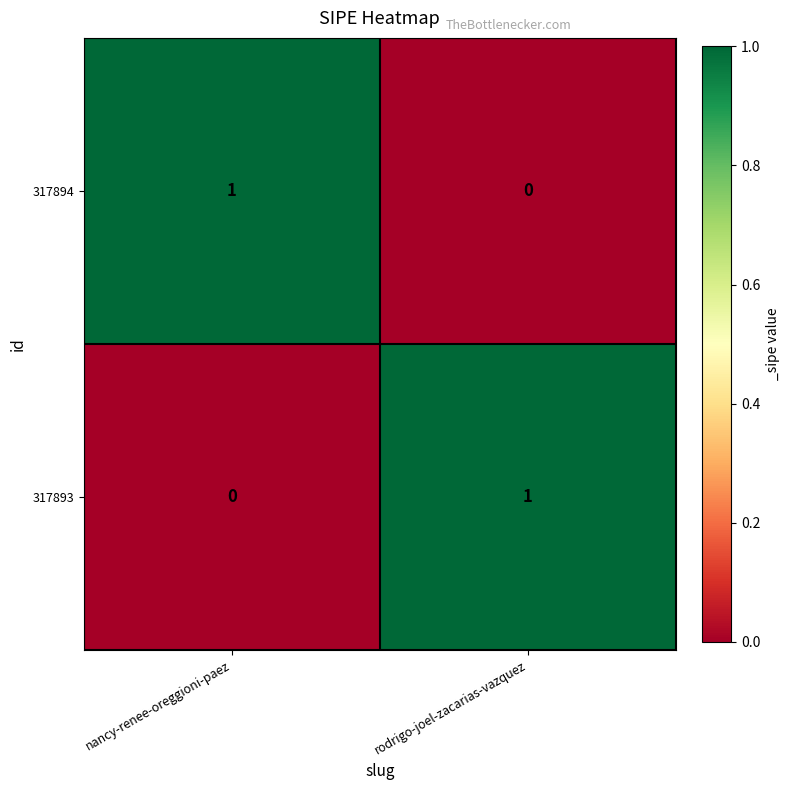

Where is 317894 nearest to the value 0?

rodrigo-joel-zacarias-vazquez